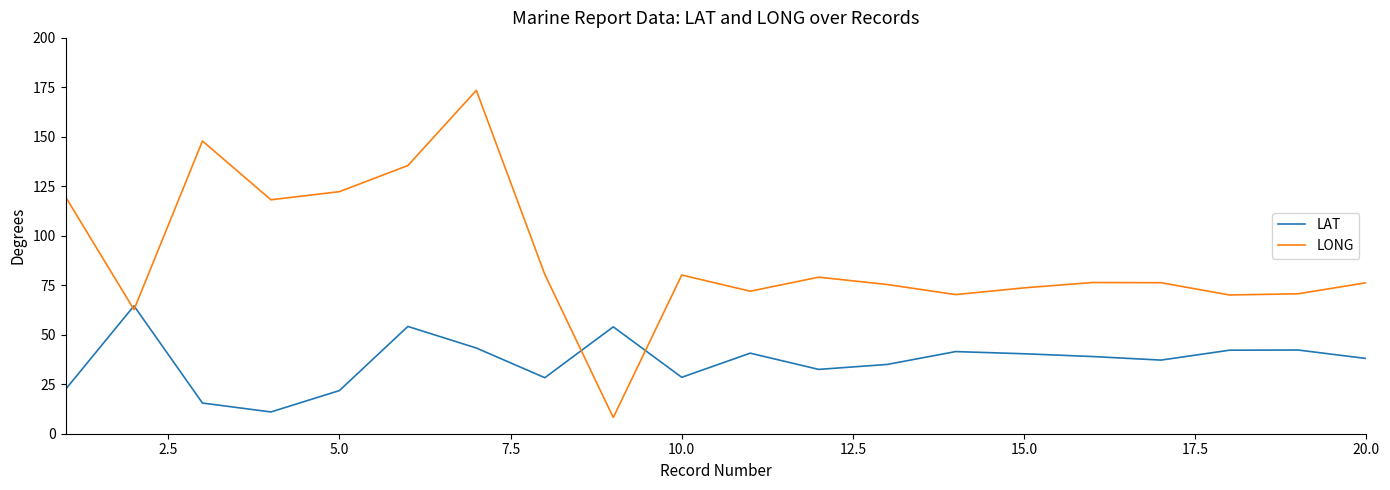

Which series has the widest spread of values?

LONG